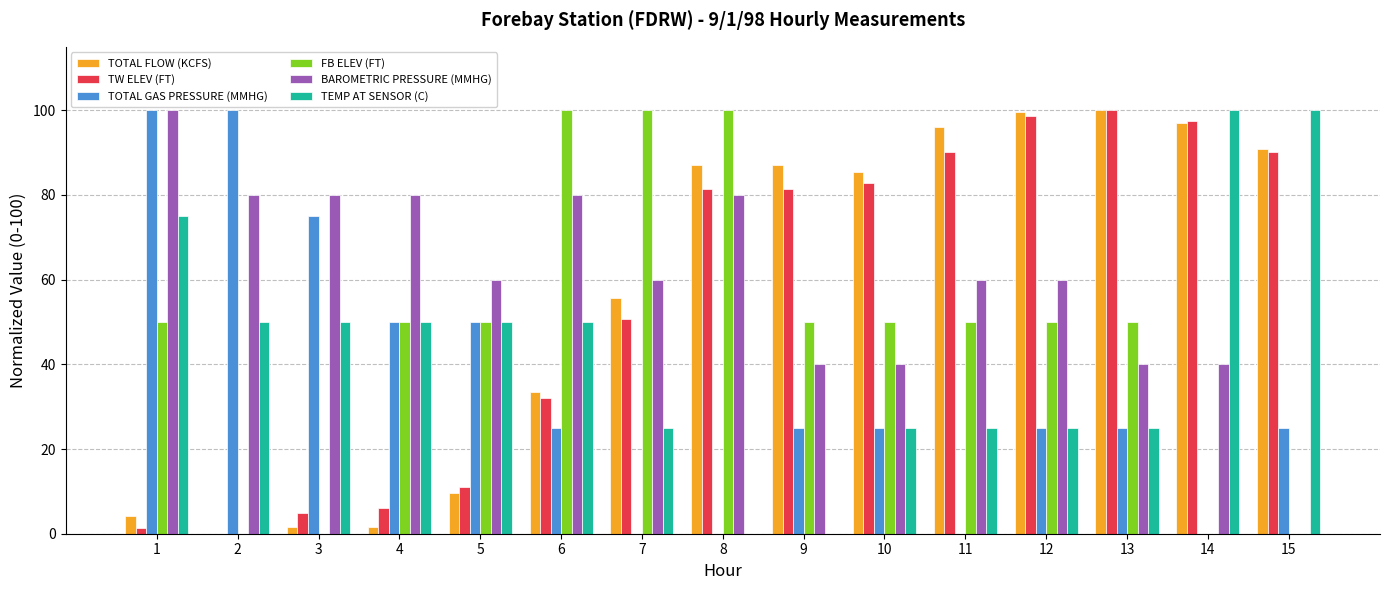

True or false: FB ELEV (FT) has a value of 89.9 at 1.

False